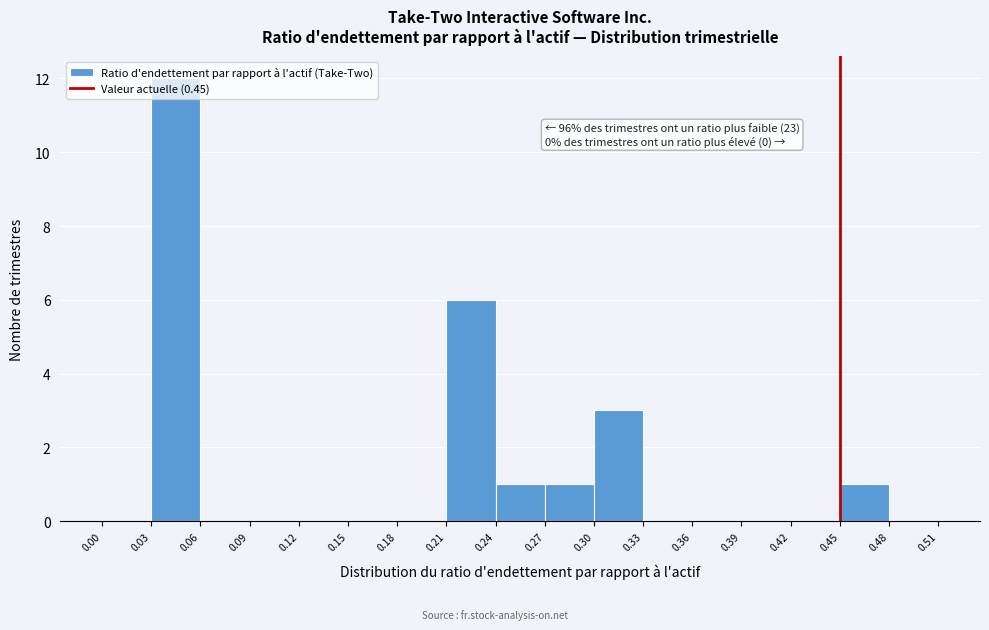

Over which range of the x-axis is the bar tallest?

0.03 to 0.06